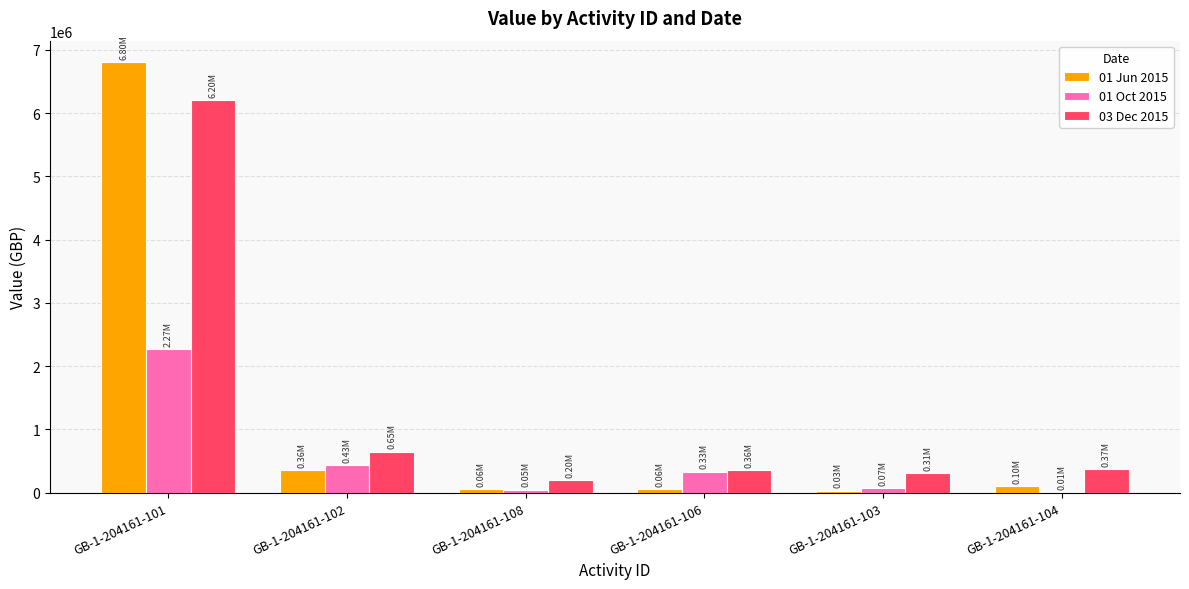

What is the maximum value shown in the chart?

6803111